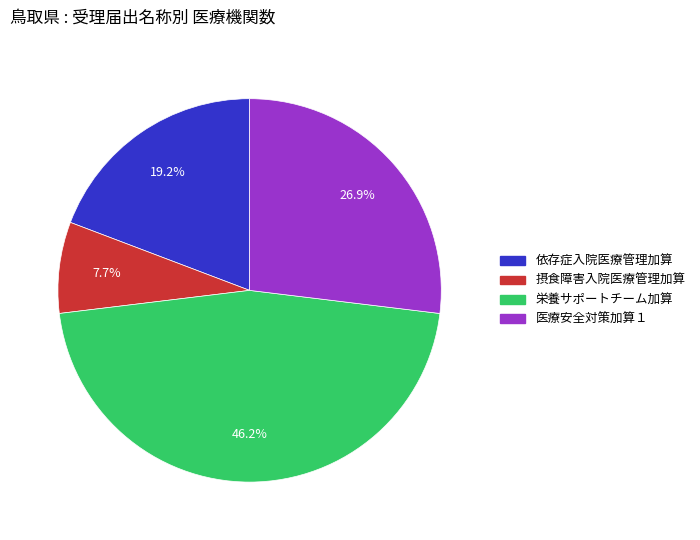

To the nearest percent, what is the difference between the largest and smallest slice percentages?

38%